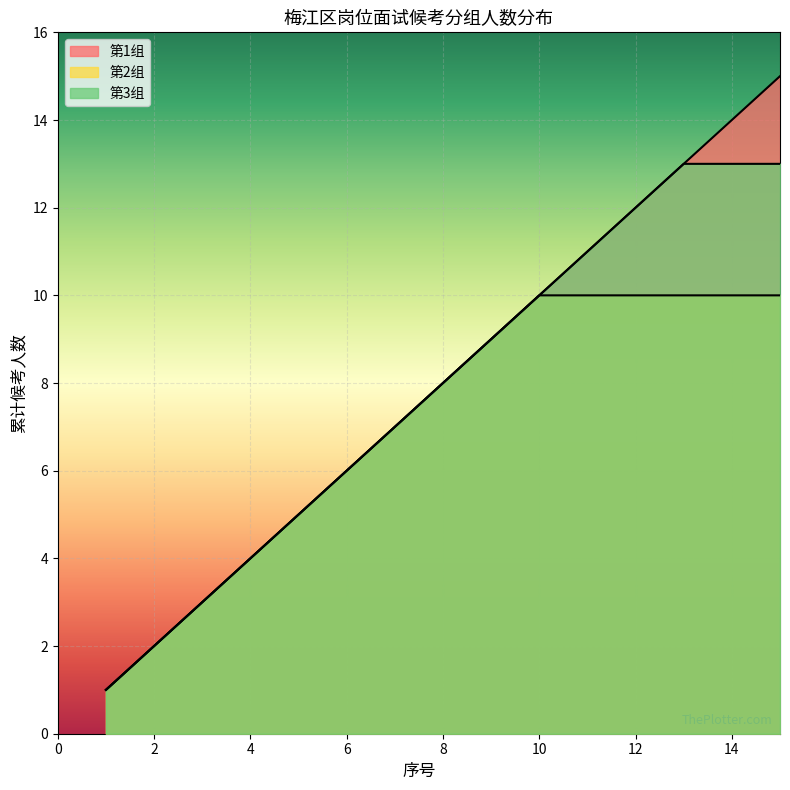

How many values in the 第3组 series are below 15?

7